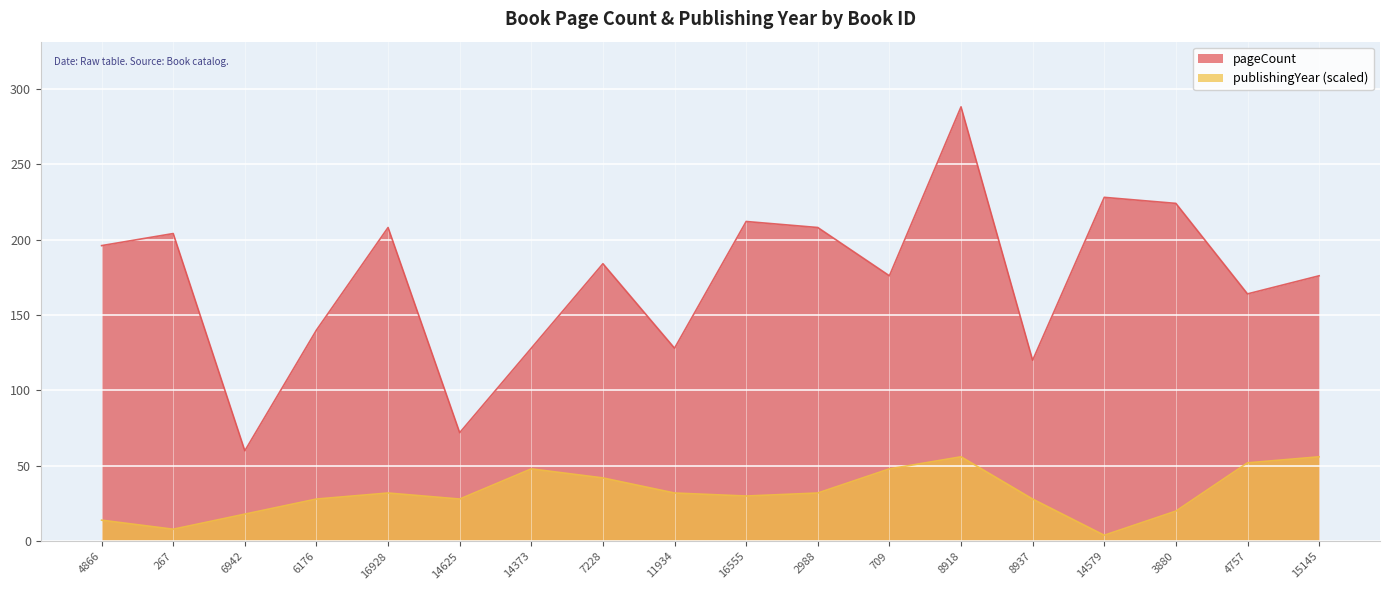

What is the approximate value of publishingYear at 709?

48